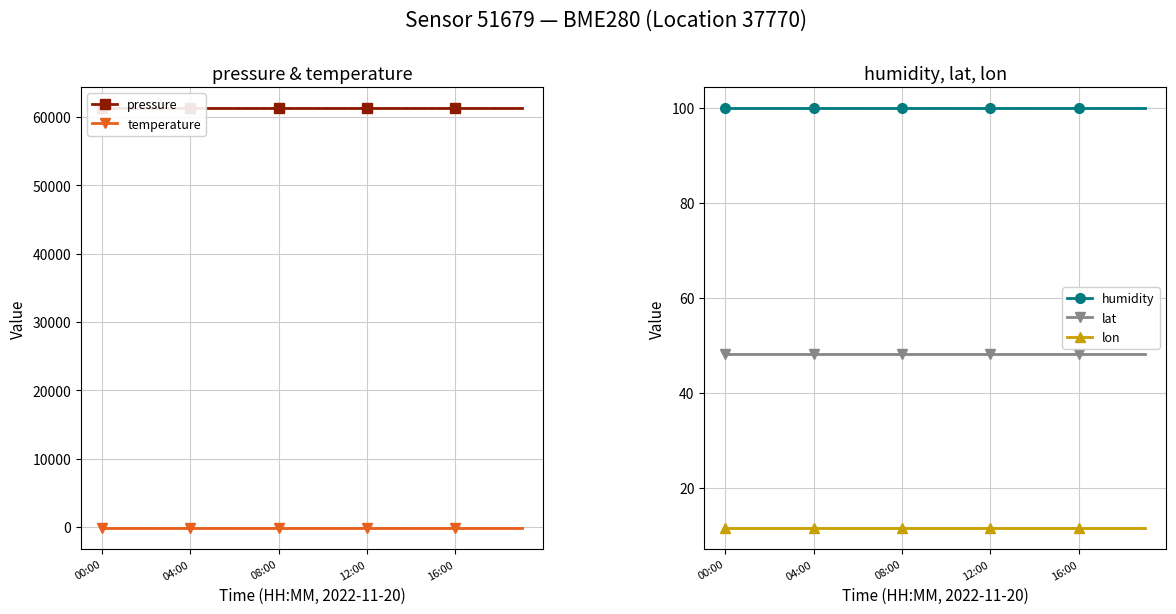

True or false: humidity has more than 1 interior local peaks.

False